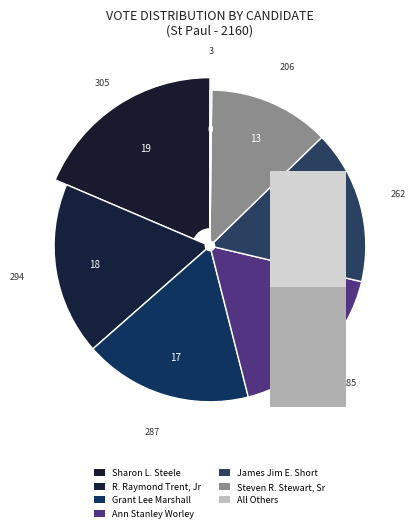

Between Sharon L. Steele and James Jim E. Short, which is larger?

Sharon L. Steele